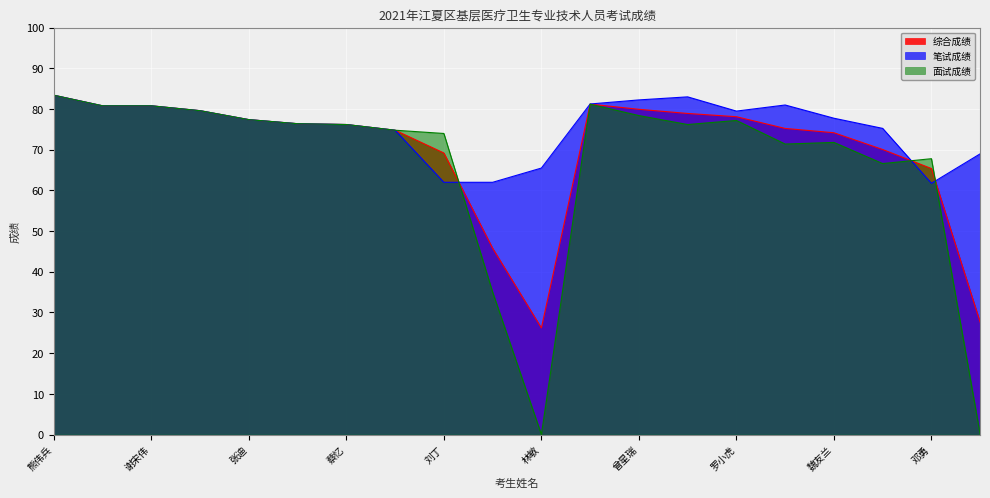

Does the chart display data point markers on the line(s)?

No